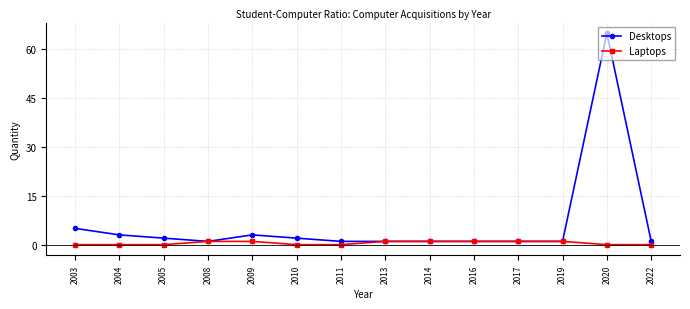

What is the sum of all Laptops values?

7